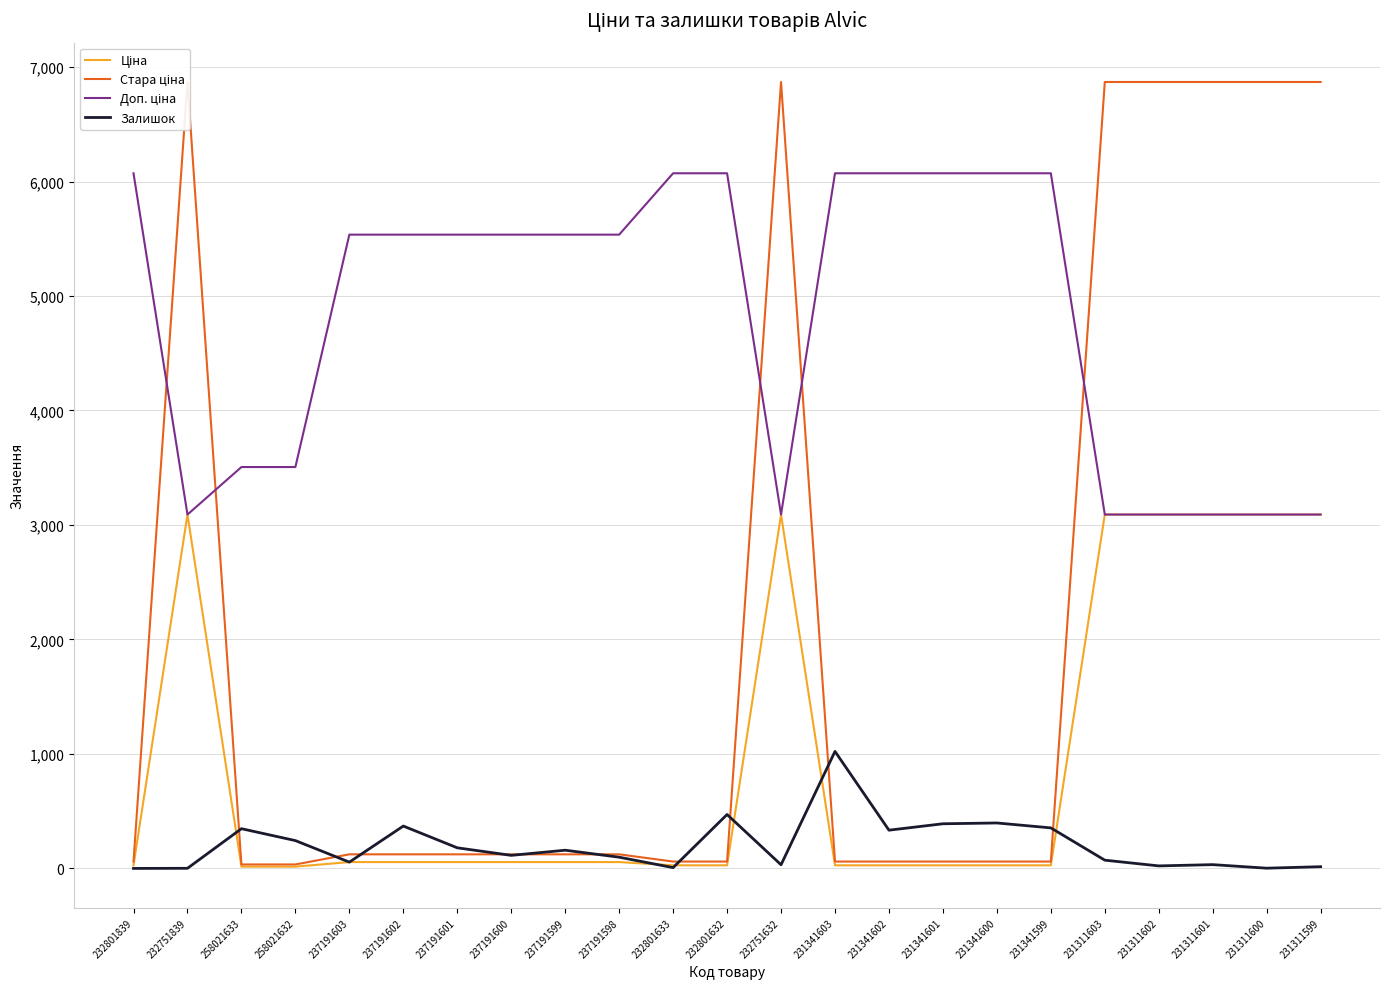

The Ціна series shows 1061.6 at 232751632. True or false?

False